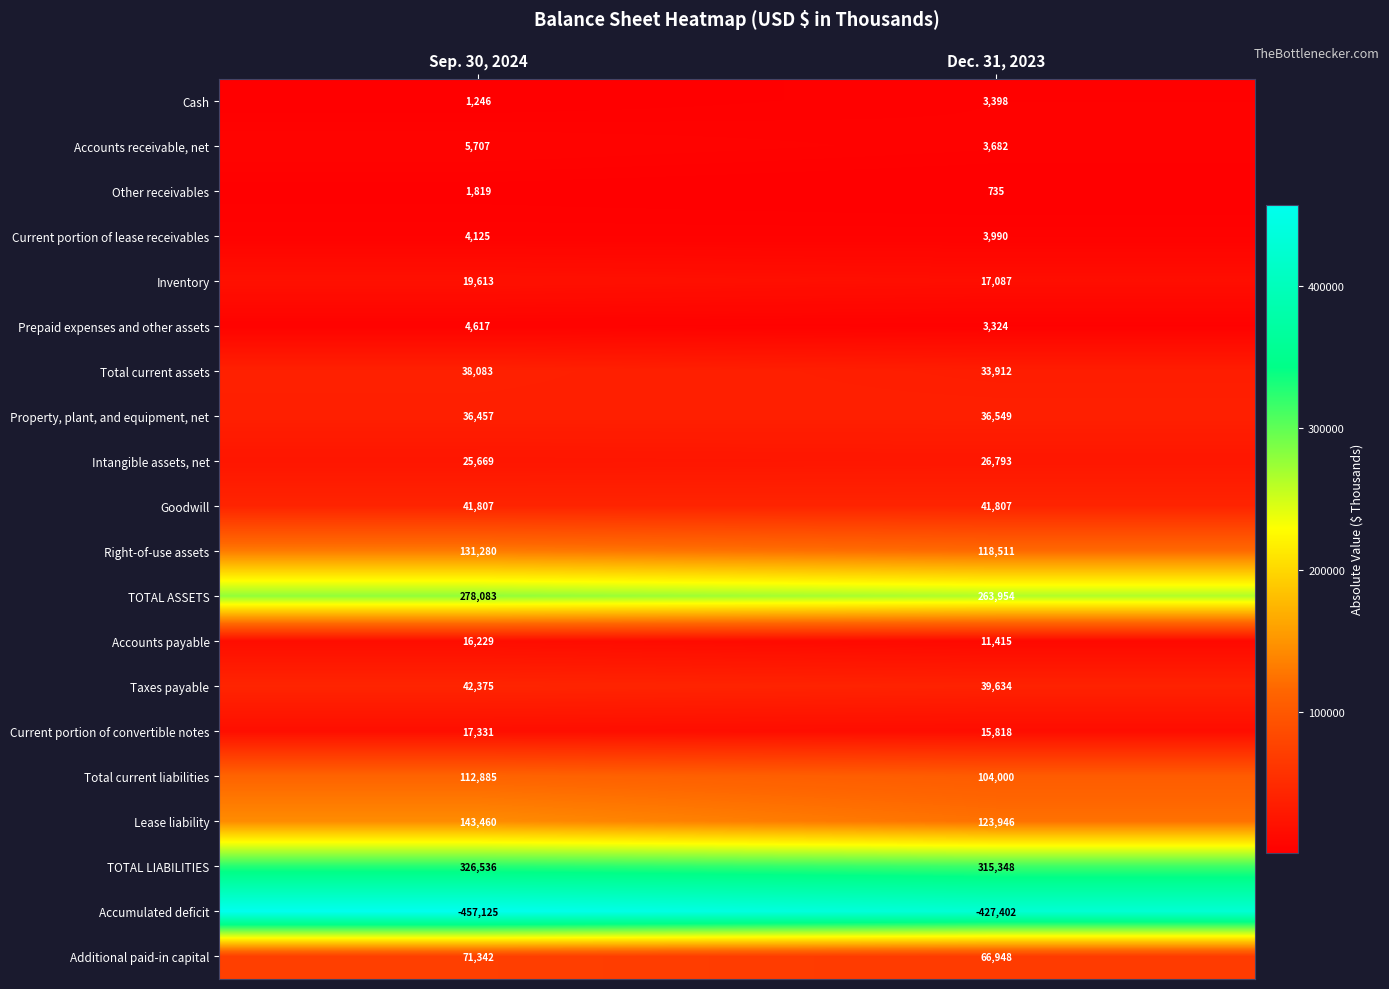

Is it true that Current portion of convertible notes equals 7492 at Sep. 30, 2024?

False